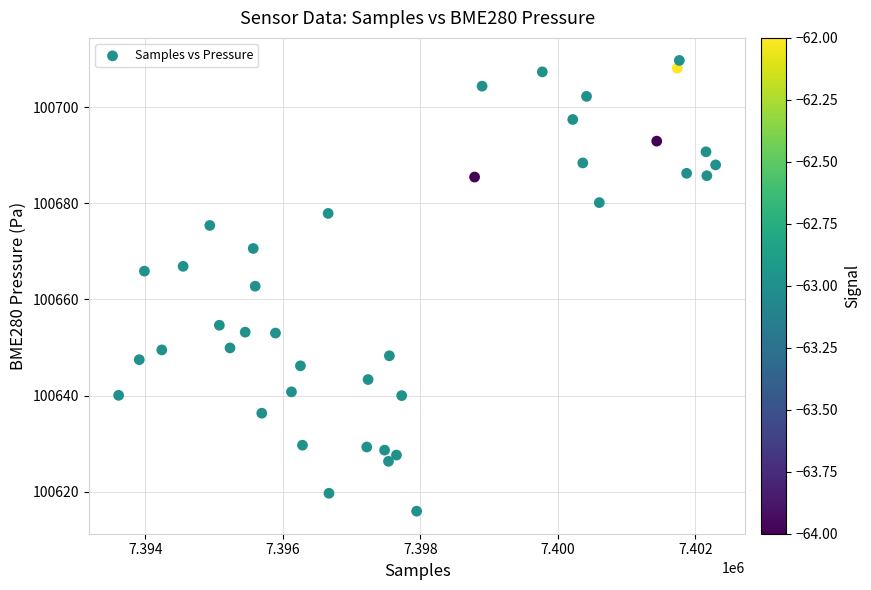

What is the range of Y values (max minus min)?

93.7